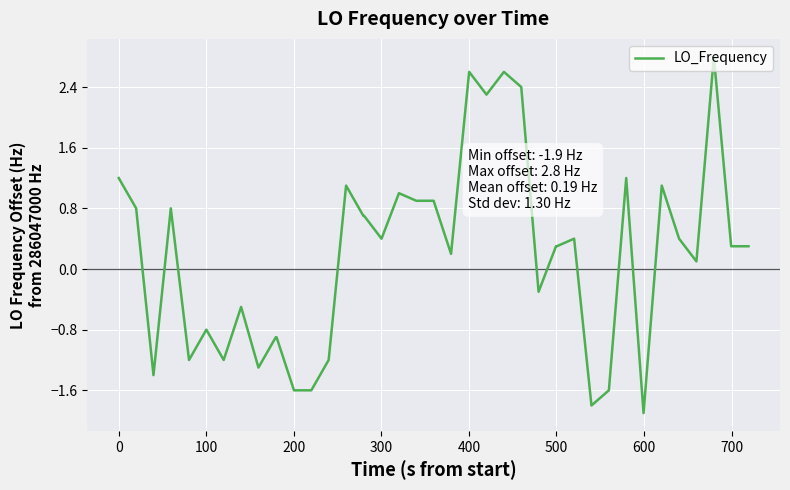

What is the minimum value shown in the chart?

-1.9